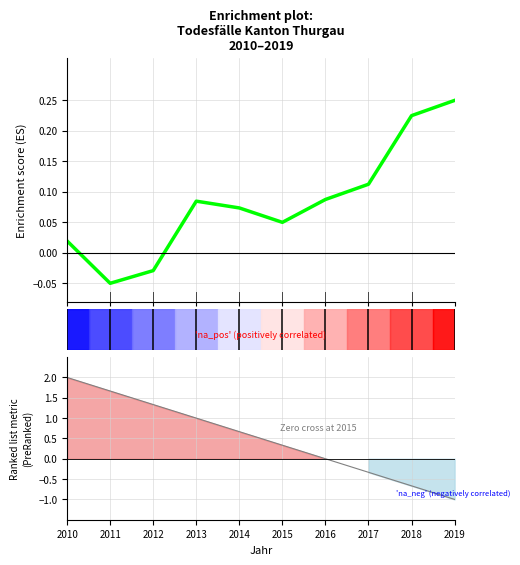

The value of Enrichment profile at 2017 is 0.1. True or false?

False